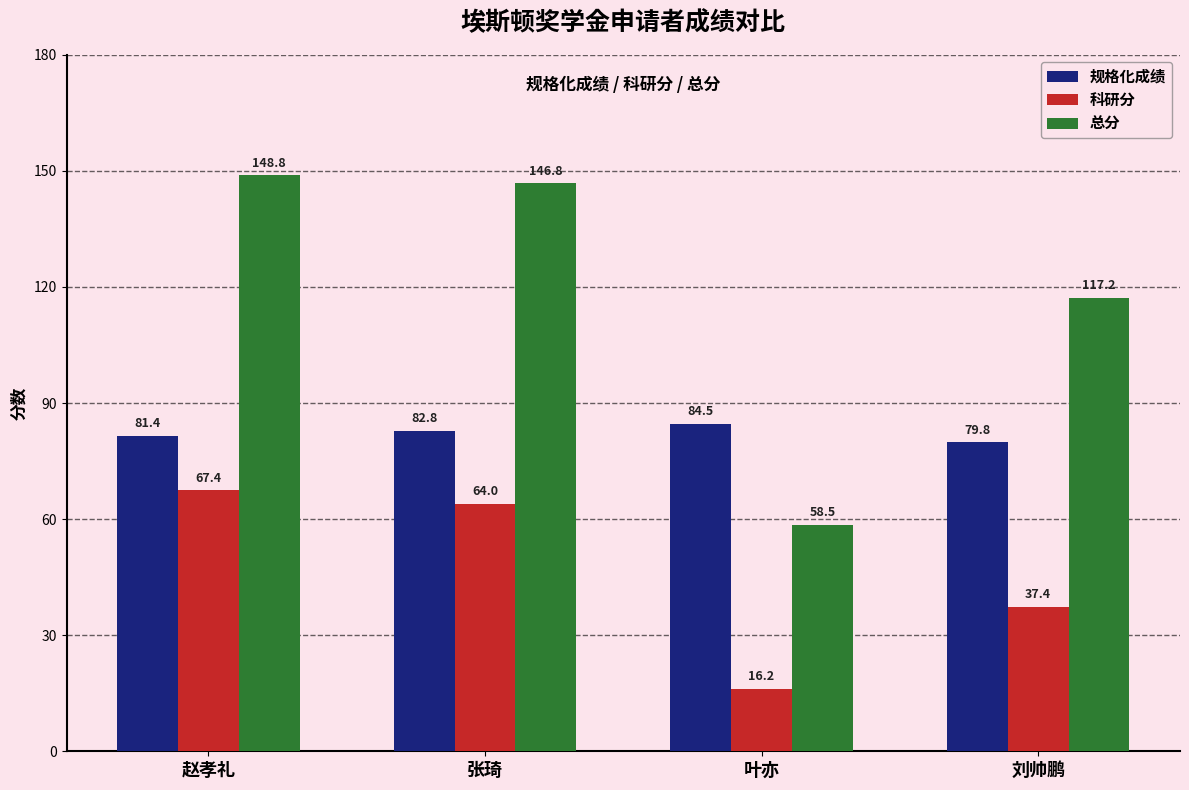

What is the value of the 总分 bar at the 4th from the left?

117.2